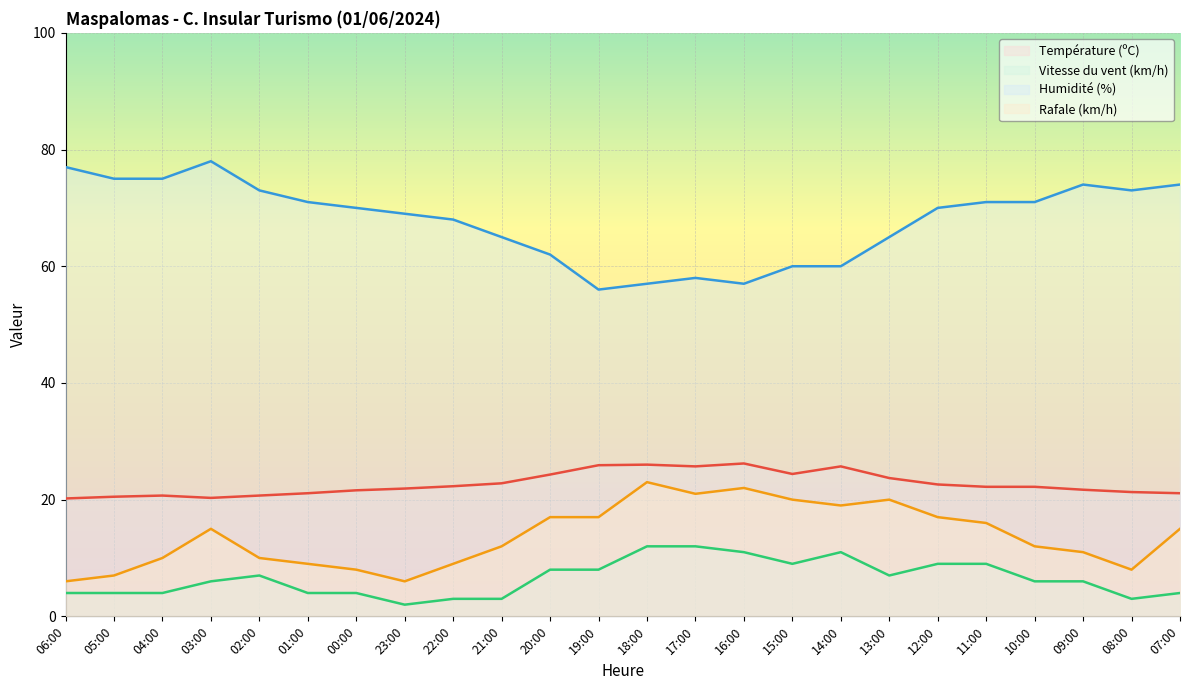

At 03:00, list the series in order from largest to smallest.

Humidité (%), Température (ºC), Rafale (km/h), Vitesse du vent (km/h)